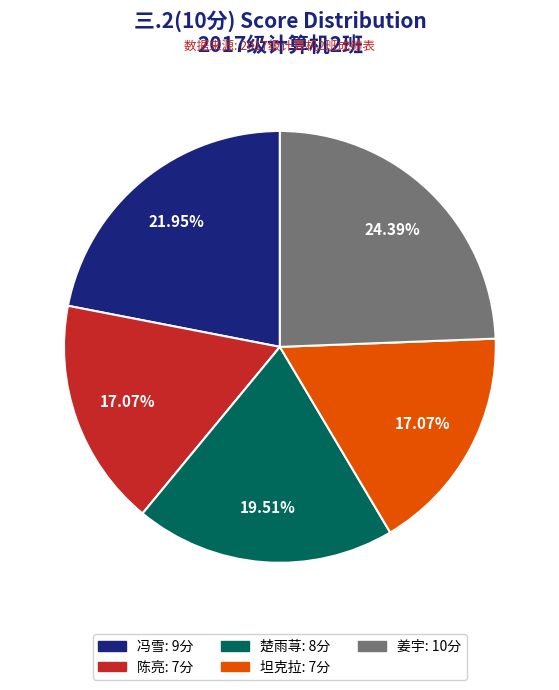

Does any single category account for the majority?

No